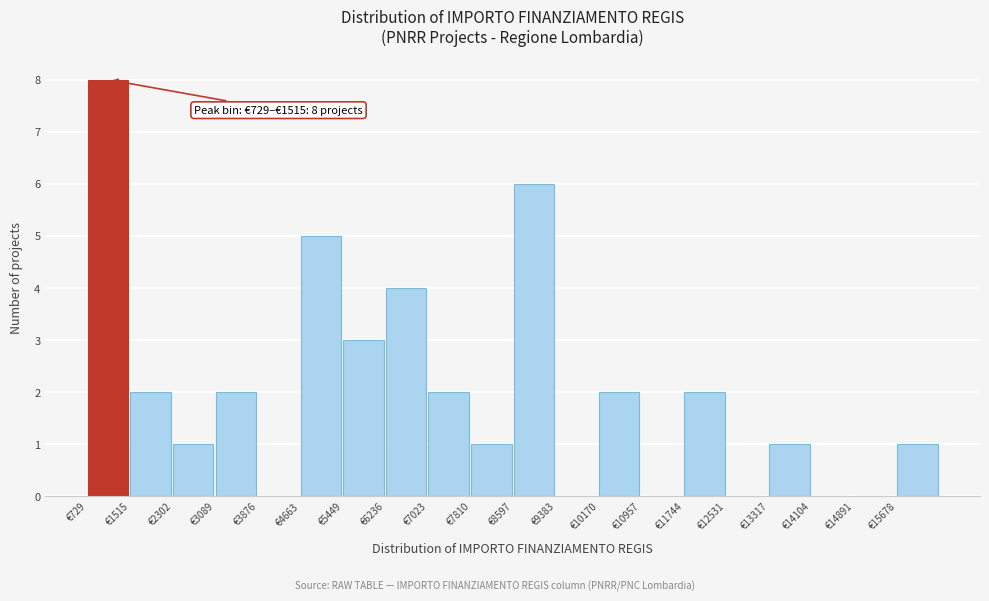

Over which range of the x-axis is the bar tallest?

700 to 1500